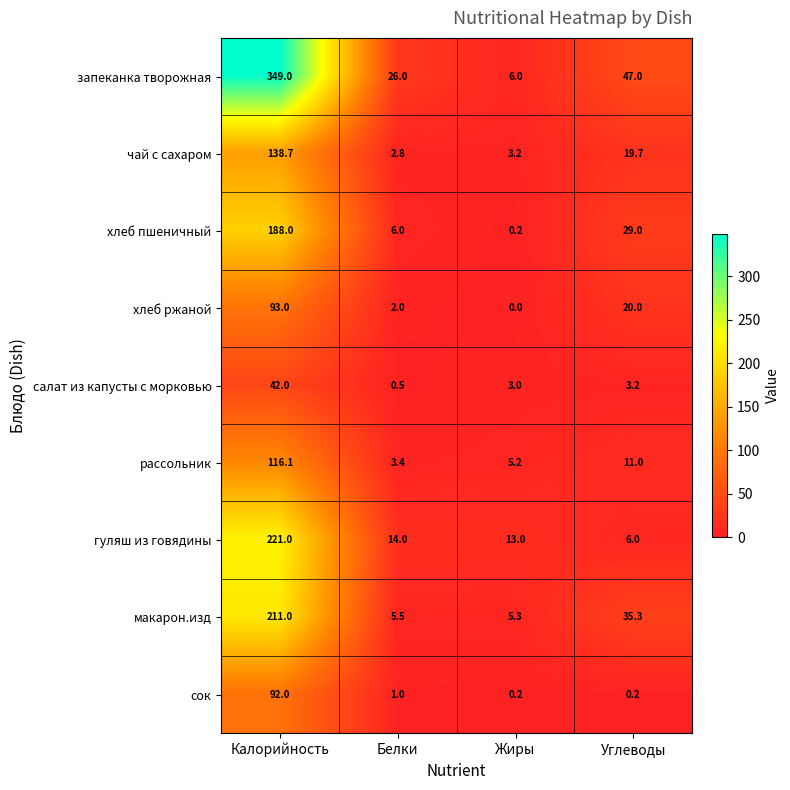

What is the difference between the рассольник values at Углеводы and Жиры?

5.8